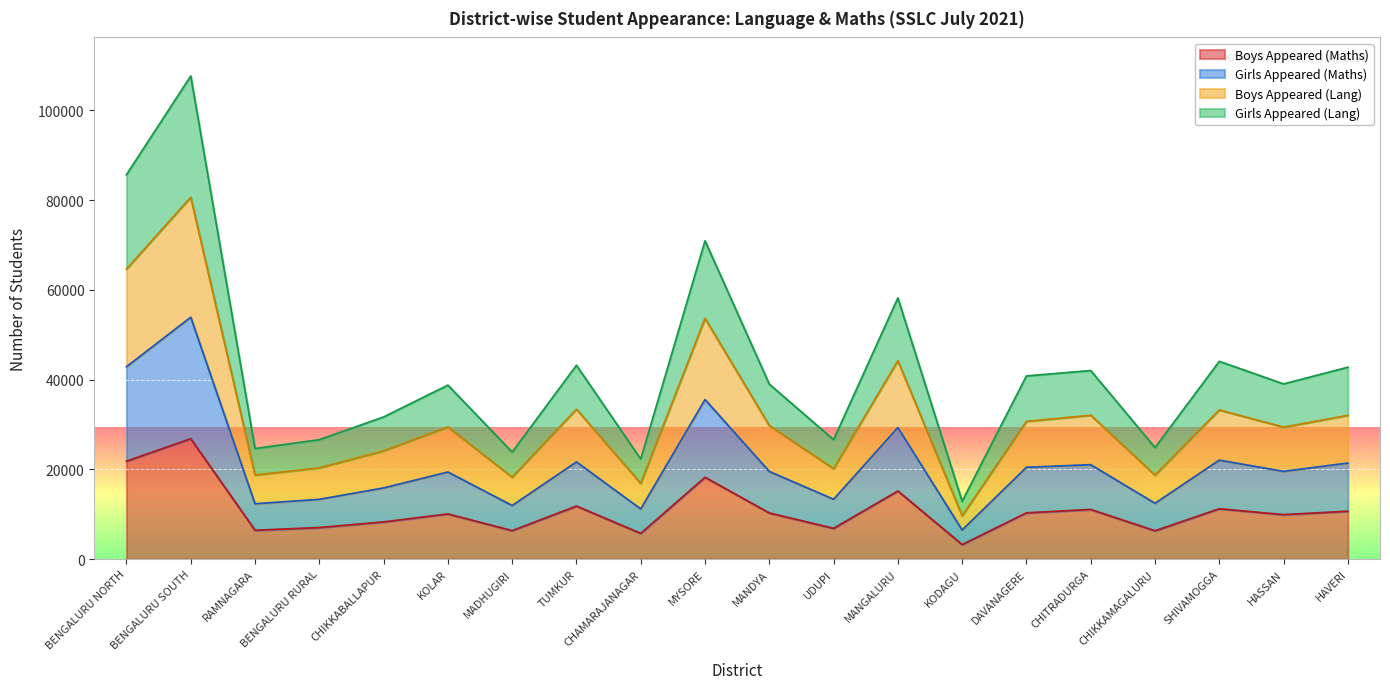

The value of Boys Appeared (Maths) at MADHUGIRI is 6326. True or false?

True